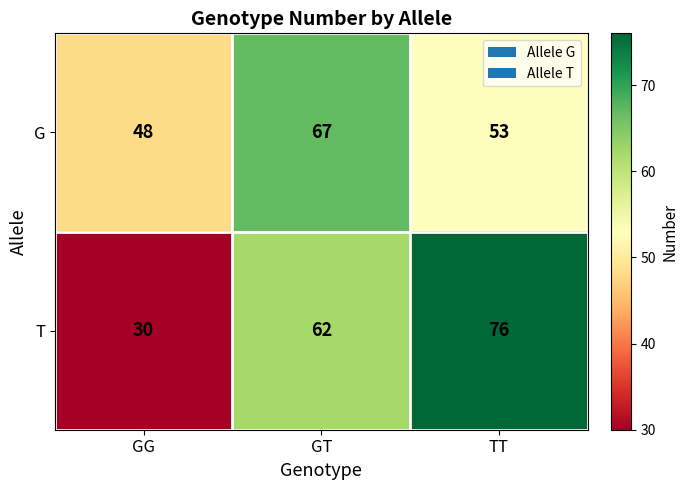

Reading left to right, what are all the values shown in this chart?

G: 48	67	53
T: 30	62	76